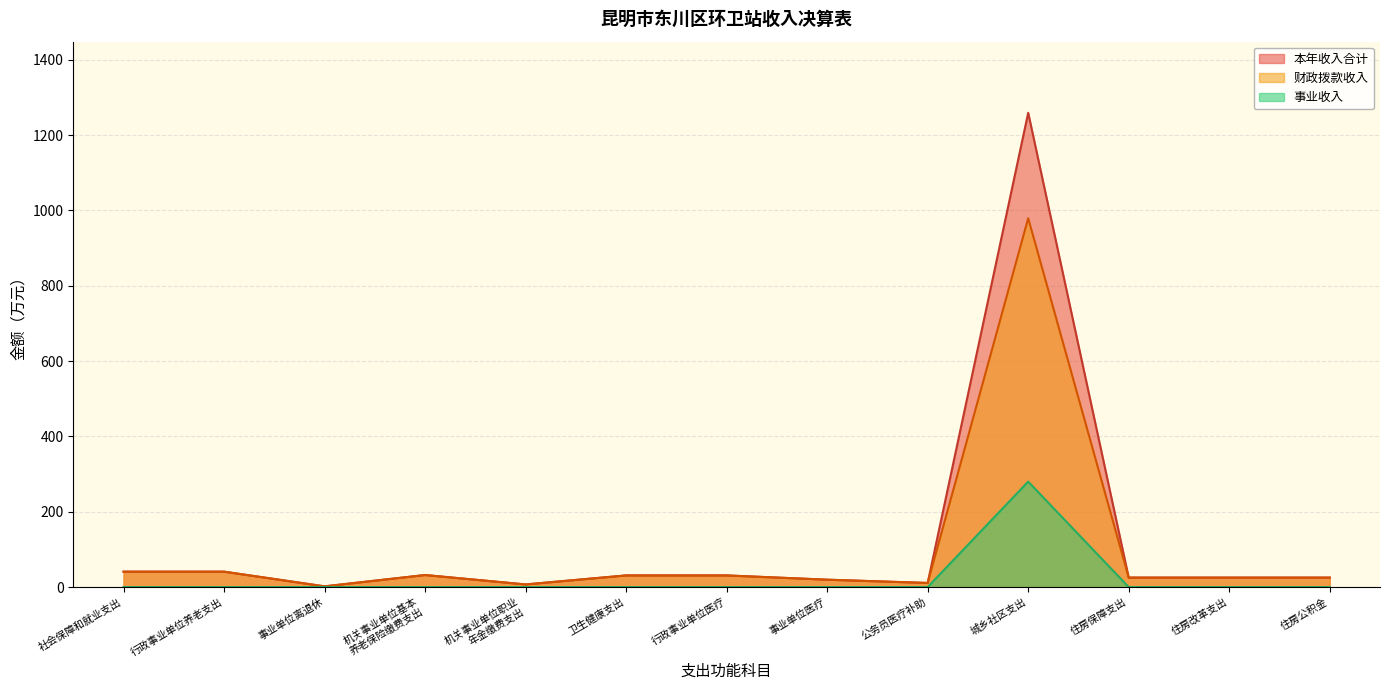

True or false: 本年收入合计 and 事业收入 intersect in this chart.

False